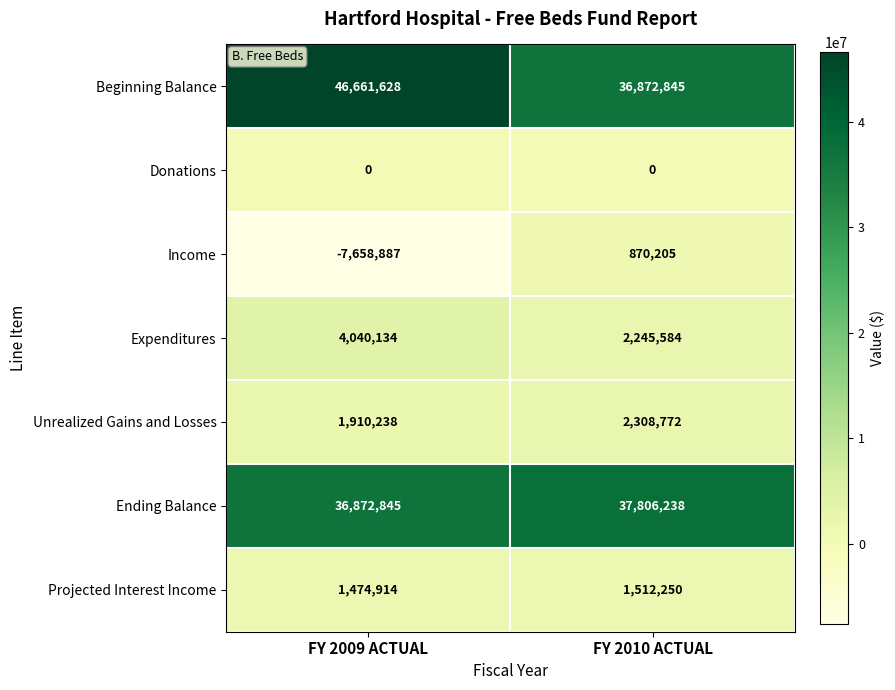

What is the sum of the Income values at FY 2010 ACTUAL and FY 2009 ACTUAL?

-6788682